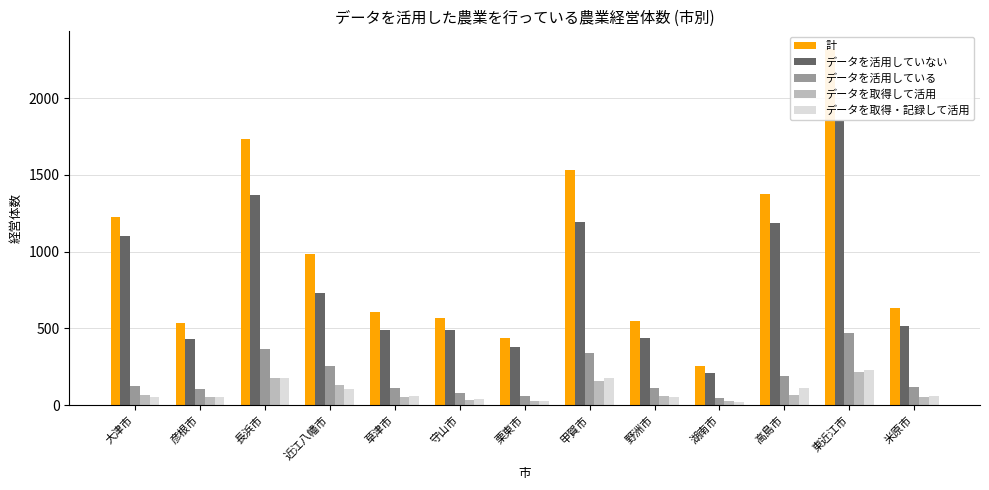

Which series has the widest spread of values?

計